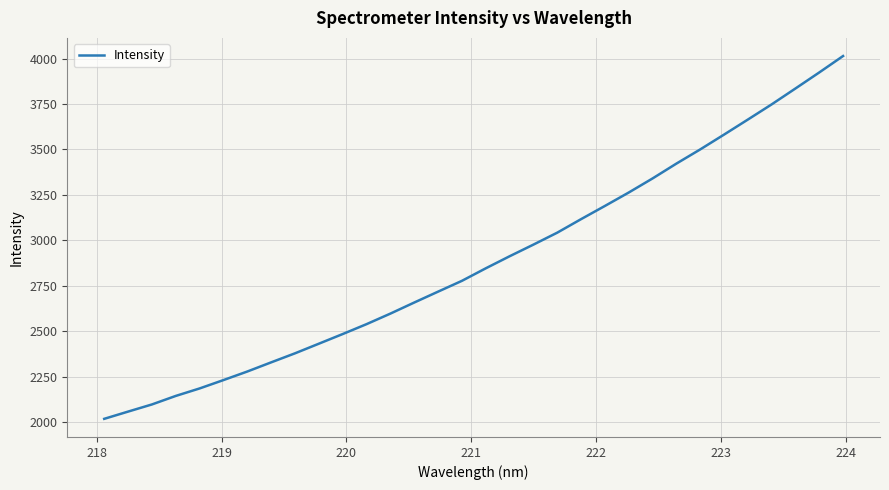

What is the difference between the maximum and minimum values?

1995.7